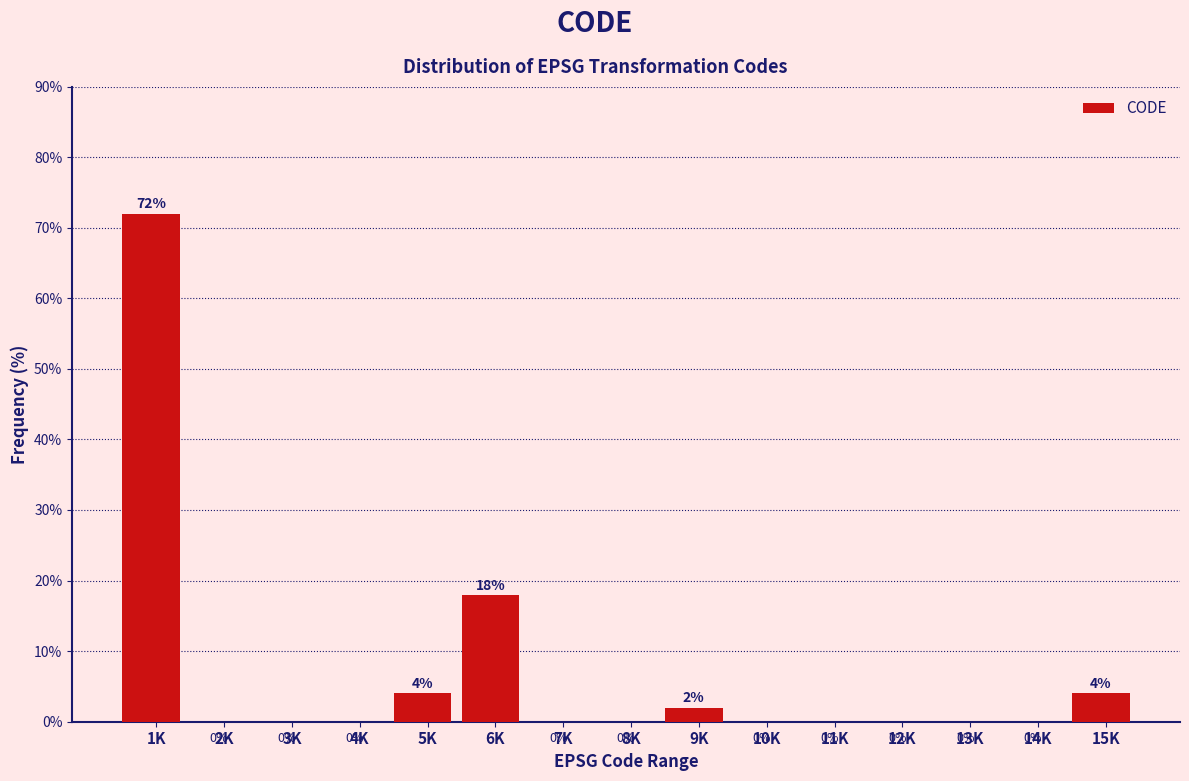

Reading right to left, list all the values displayed in this chart.

15K=4	14K=0	13K=0	12K=0	11K=0	10K=0	9K=2	8K=0	7K=0	6K=18	5K=4	4K=0	3K=0	2K=0	1K=72